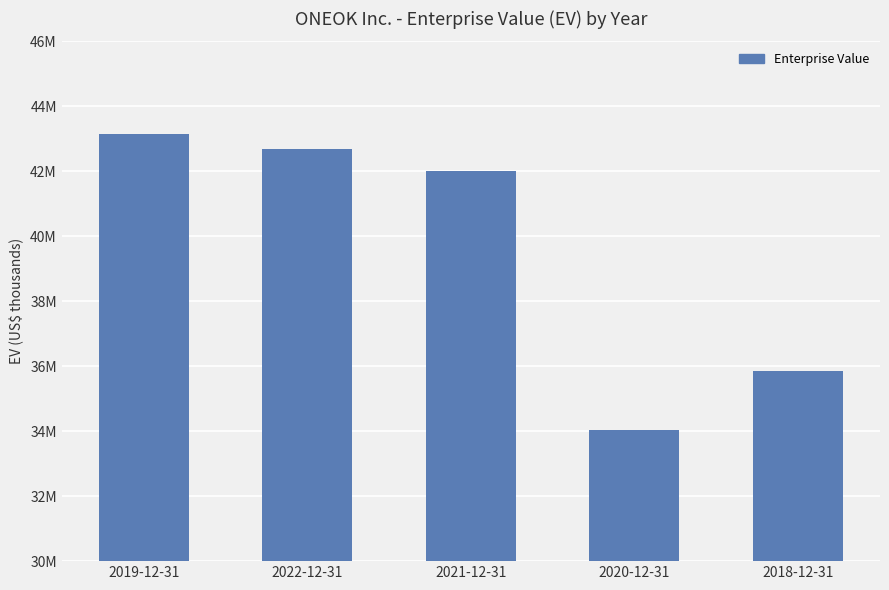

List the labels in order of value, largest first.

2019-12-31, 2022-12-31, 2021-12-31, 2018-12-31, 2020-12-31